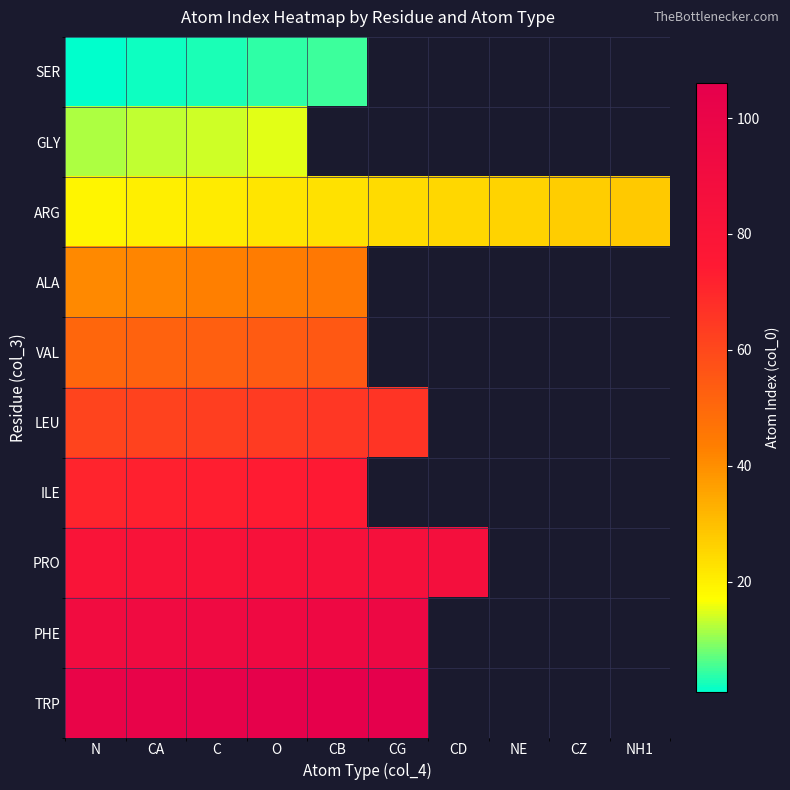

How many distinct data groups are displayed?

10